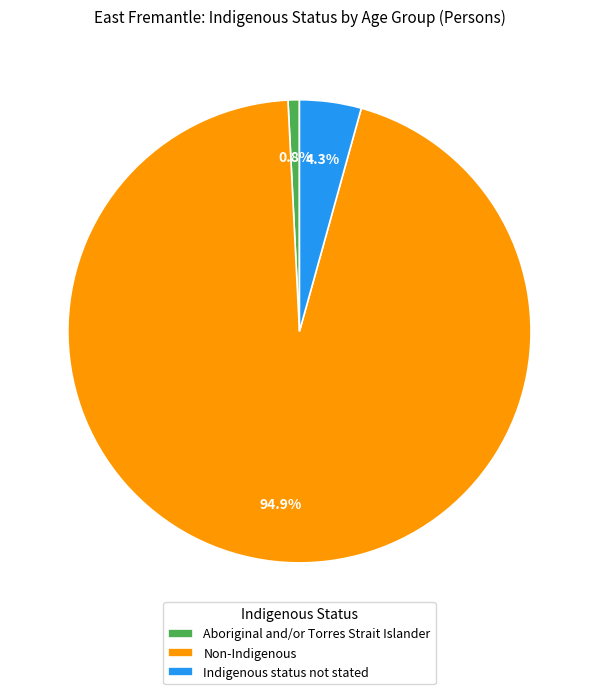

Is there any slice that represents more than half of the pie?

Yes